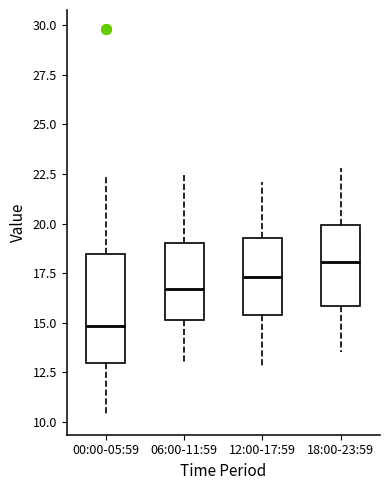

Reading left to right, transcribe this box plot: for each box, give where its median line is, the range the box spans, and where its two whiskers end, as read against the y-axis. The values are not printed on the chart, so give them approximately, as read against the axis.

00:00-05:59: median 15.0, box 13.0 to 18.5, whiskers 10.5 to 22.5
06:00-11:59: median 16.5, box 15.0 to 19.0, whiskers 13.0 to 22.5
12:00-17:59: median 17.5, box 15.5 to 19.5, whiskers 13.0 to 22.0
18:00-23:59: median 18.0, box 16.0 to 20.0, whiskers 13.5 to 23.0